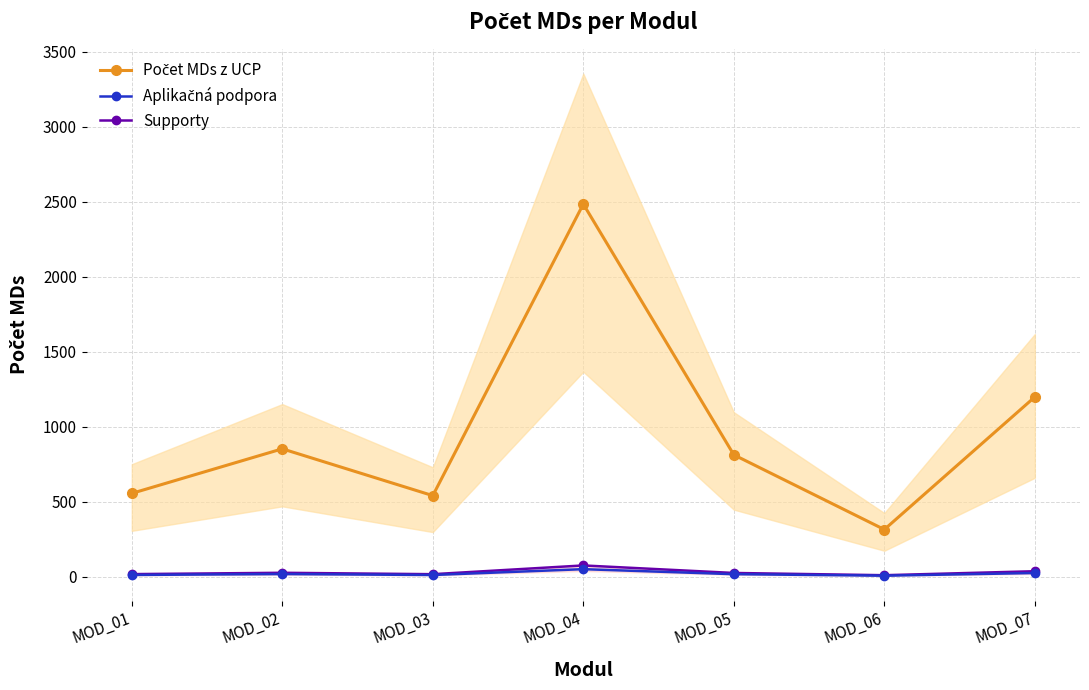

What is the total value across all series at MOD_07?

1257.9